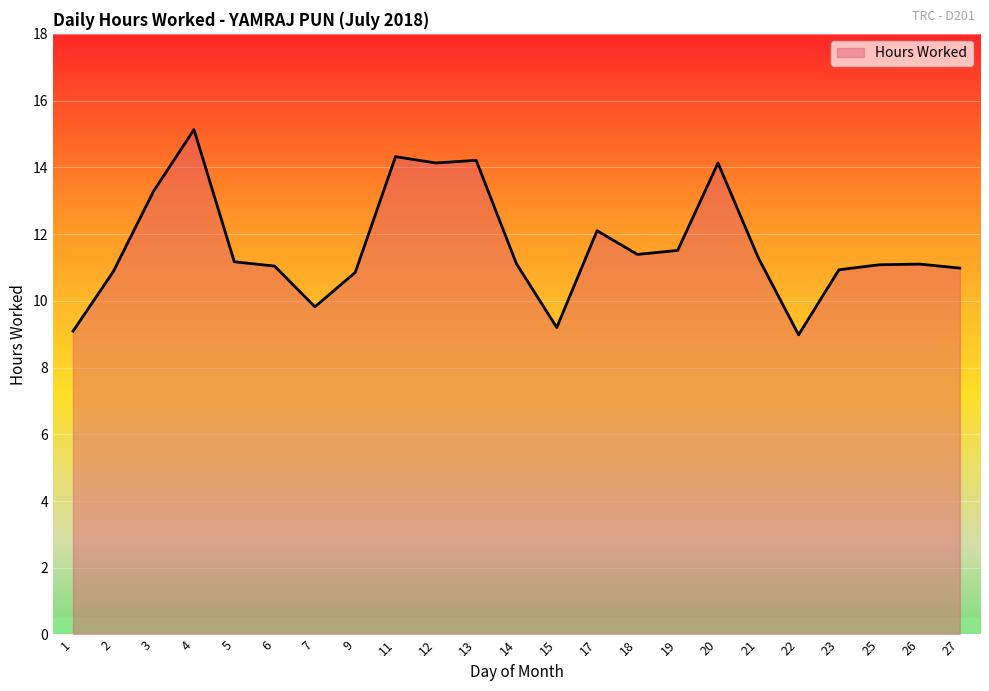

The value at 27 is 11.0. True or false?

True